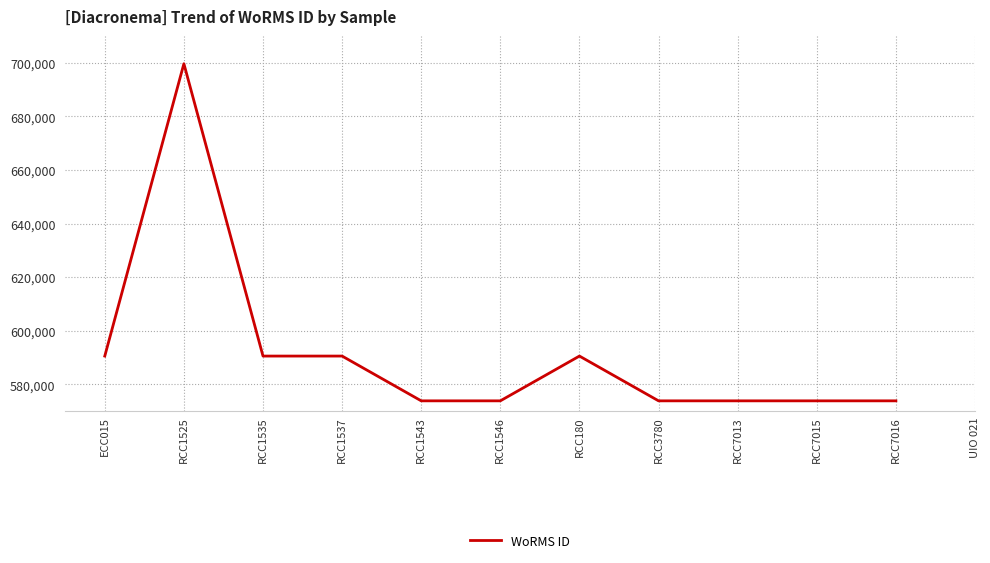

The value at RCC7016 is 973782.7. True or false?

False